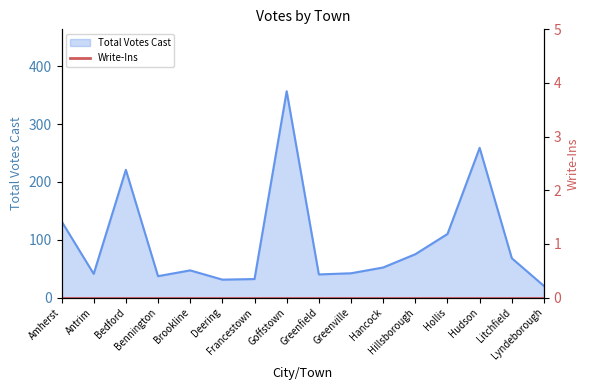

How many data points are less than 52?

8